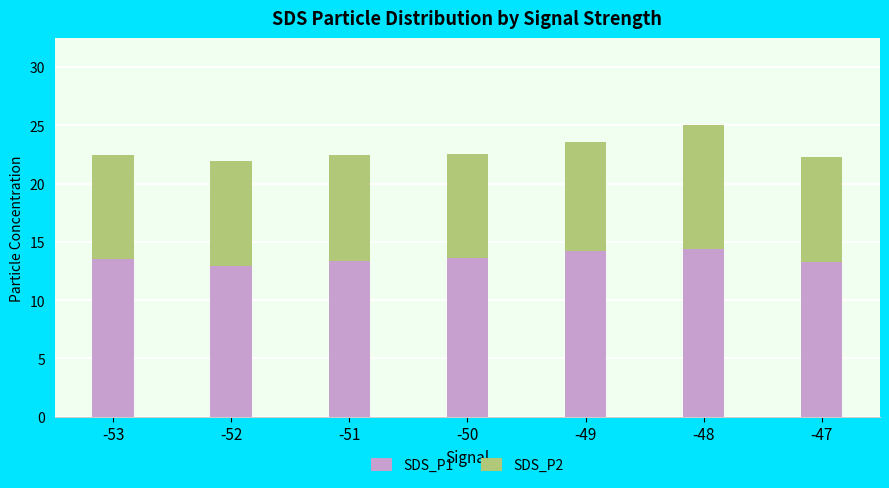

Does the chart contain stacked bars?

Yes